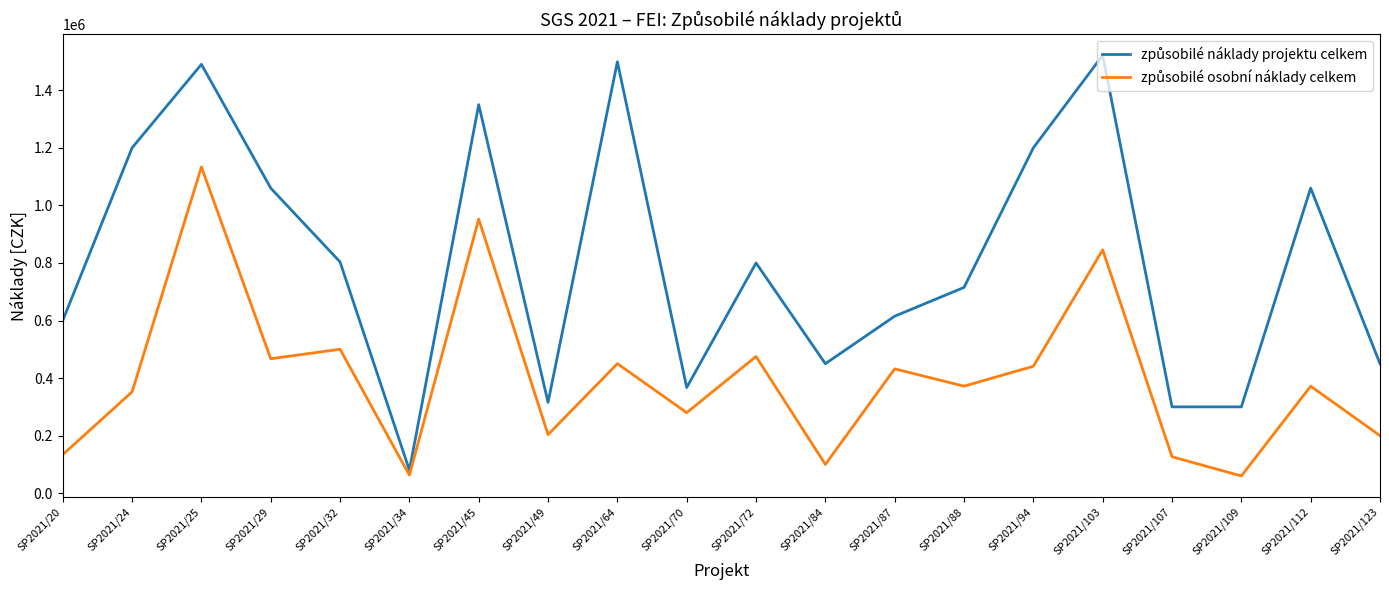

What is the difference between the highest and lowest values at SP2021/109?

240000